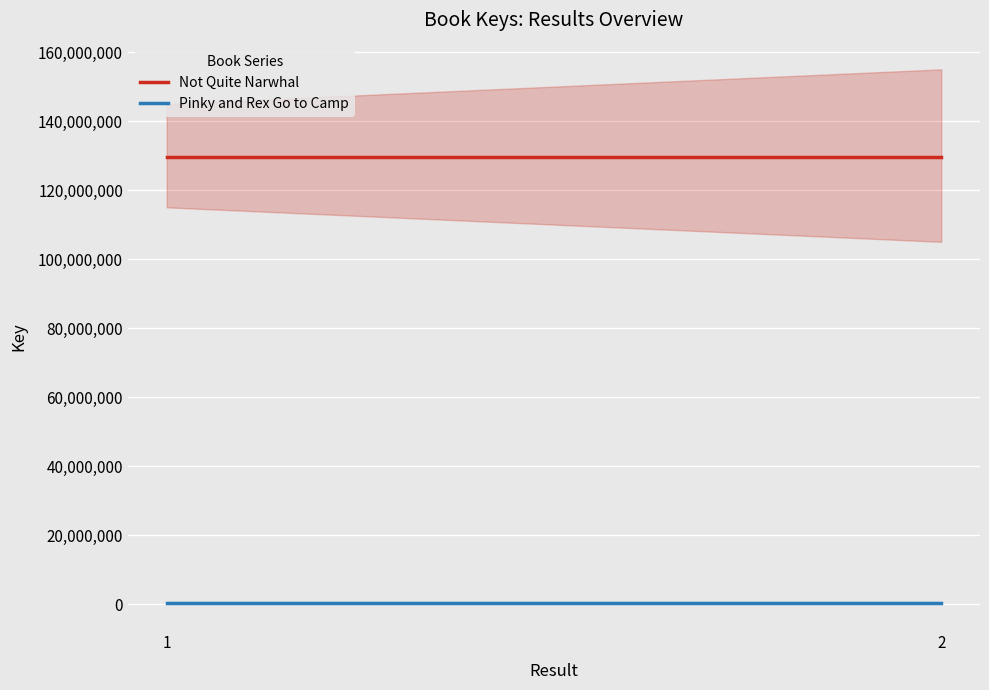

The Not Quite Narwhal series shows 129529770 at 2. True or false?

True